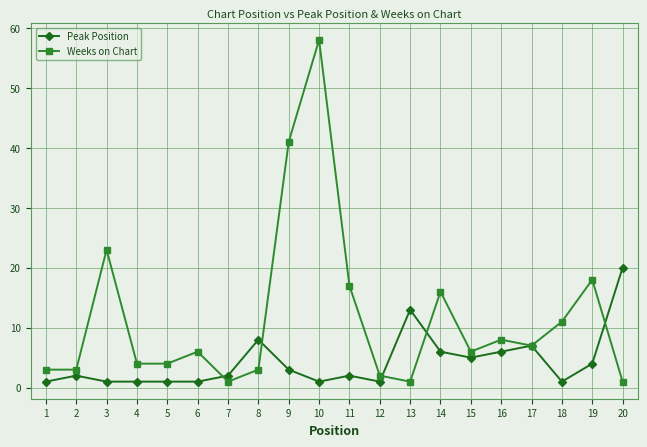

Which series has the largest range (max minus min)?

Weeks on Chart